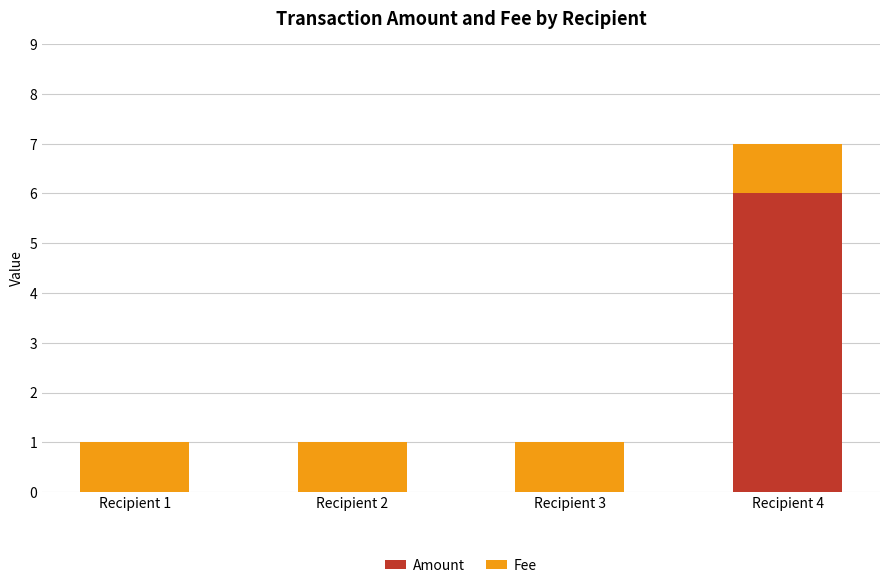

What is the sum of the Amount values at Recipient 4 and Recipient 2?

6